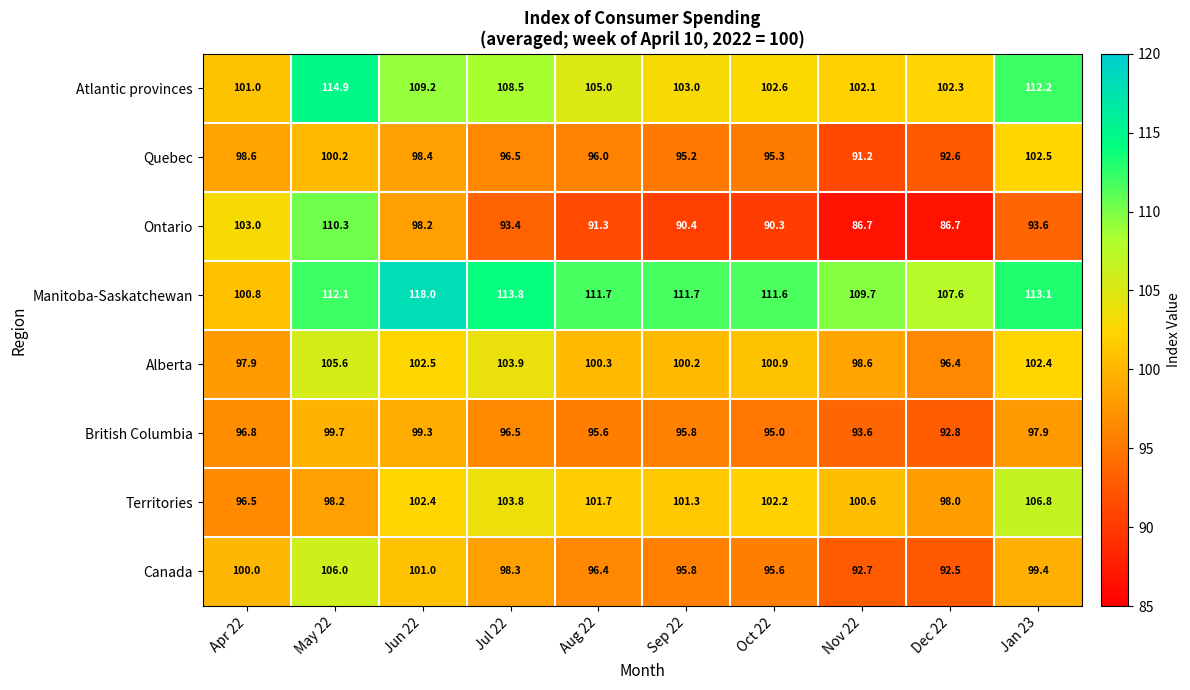

What is the smallest value displayed?

86.7